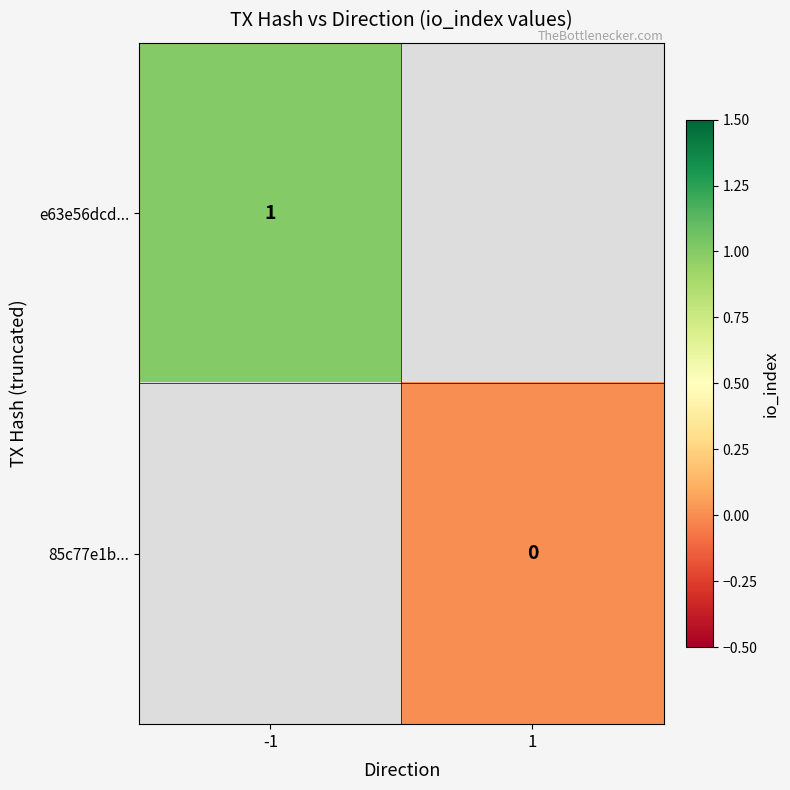

The value of e63e56dcd... at -1 is 0.5. True or false?

False